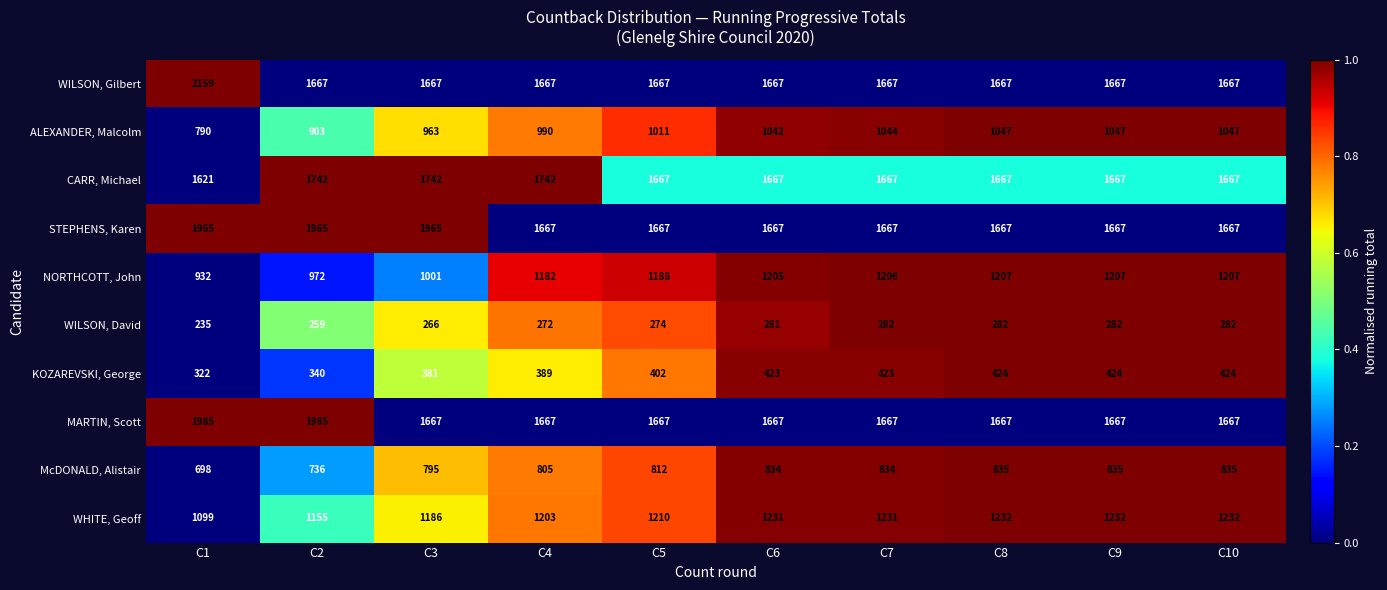

Where is NORTHCOTT, John nearest to the value 1069?

C3